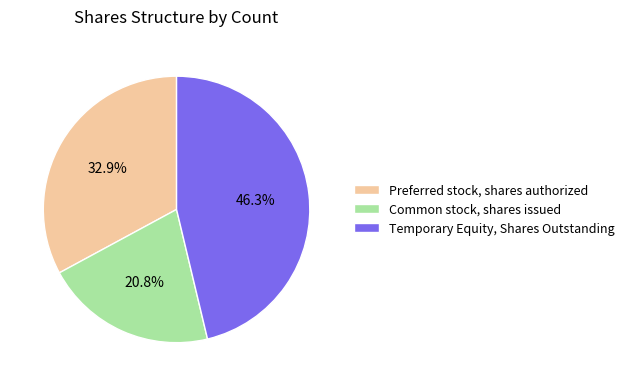

Is it true that Temporary Equity, Shares Outstanding is 46% of the pie?

True